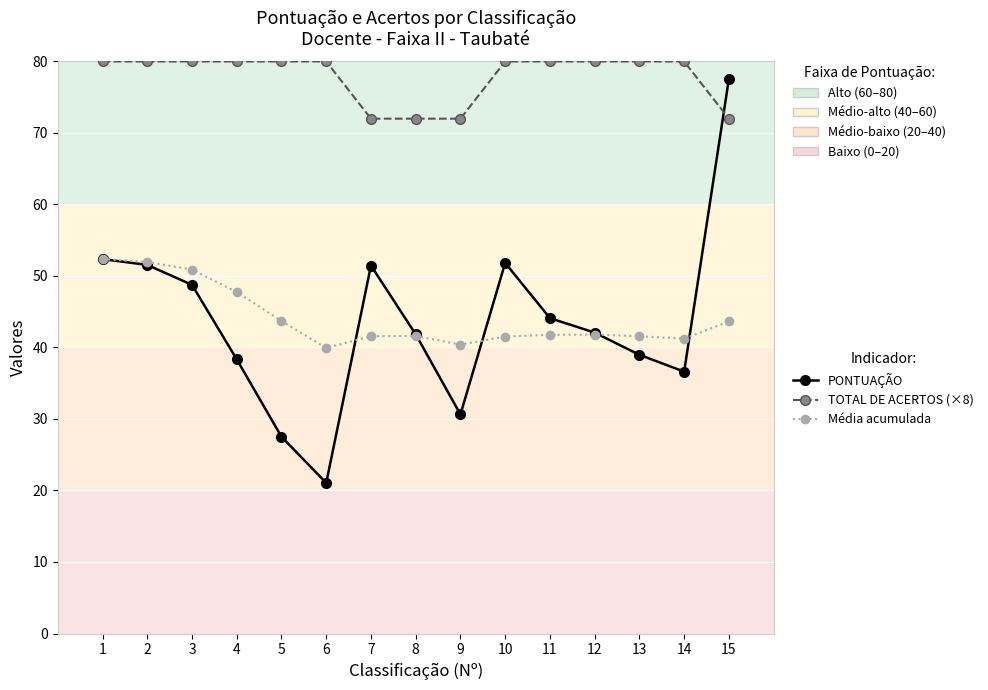

How many TOTAL DE ACERTOS (×8) values are between 72 and 80?

15